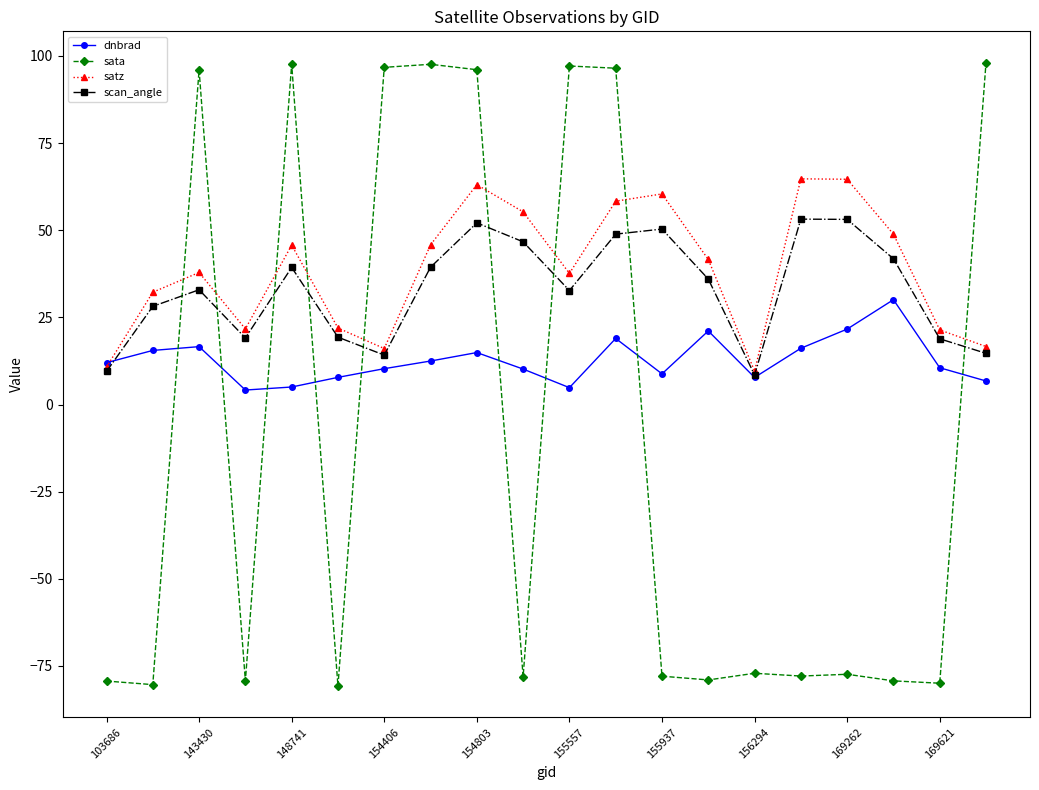

What is the value of the sata point at the 2nd from the left?

-80.4